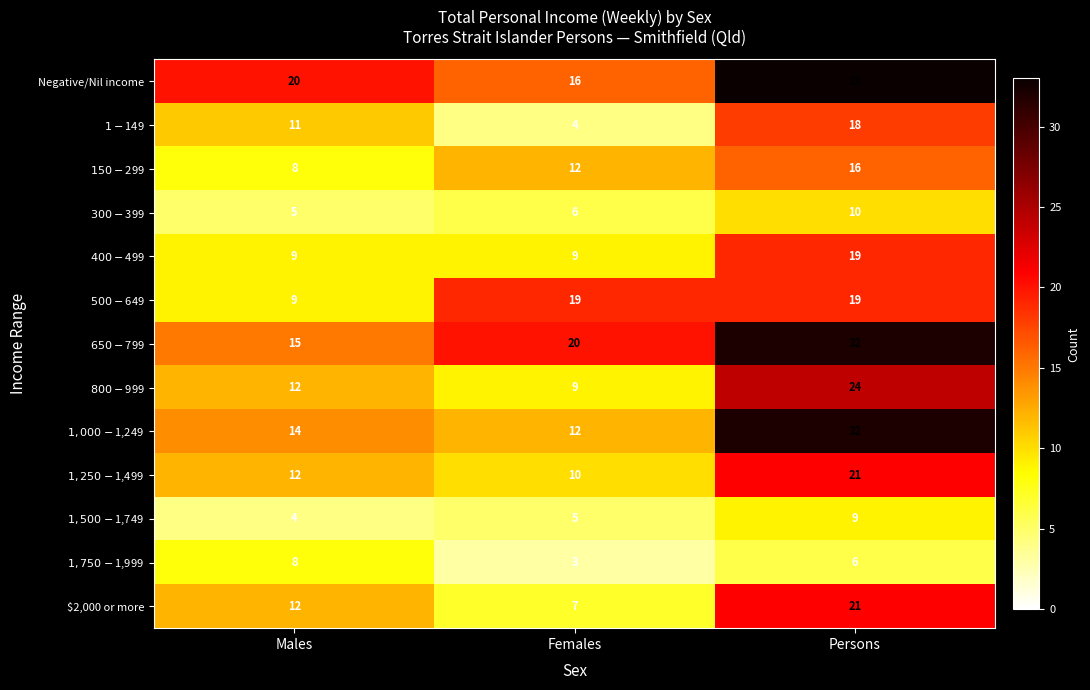

Which series has the largest total across all categories?

Negative/Nil income